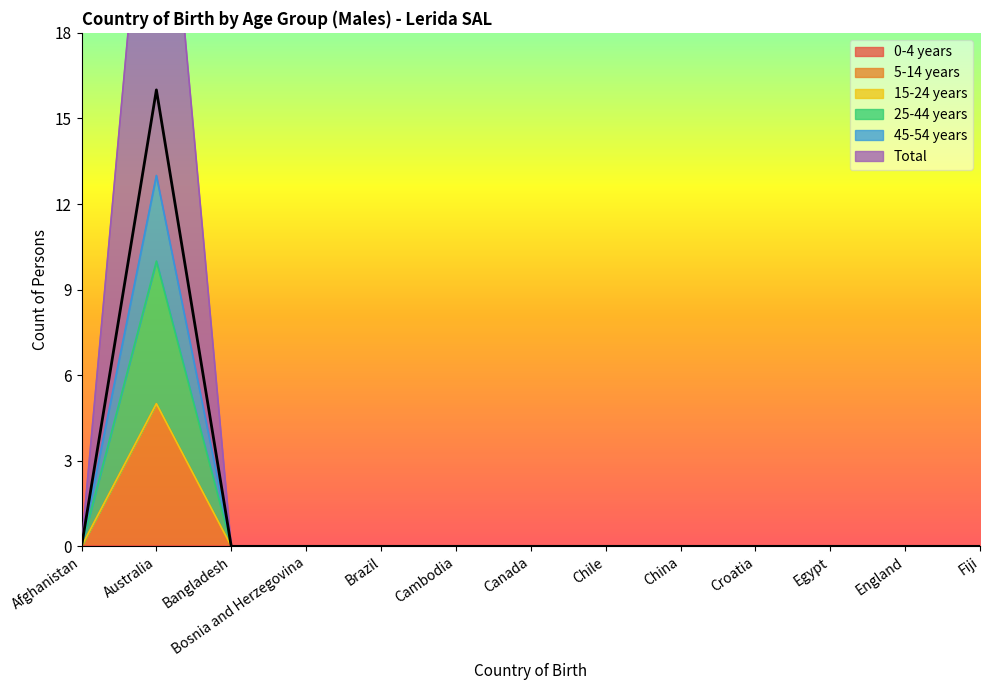

List the labels in order of 45-54 years value, largest first.

Australia, Afghanistan, Bangladesh, Bosnia and Herzegovina, Brazil, Cambodia, Canada, Chile, China, Croatia, Egypt, England, Fiji